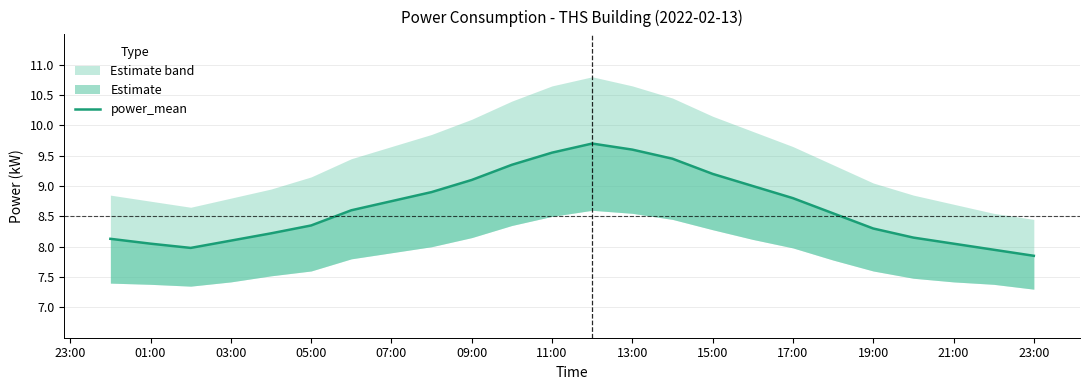

Which has a higher value, 11:00 or 21:00?

11:00